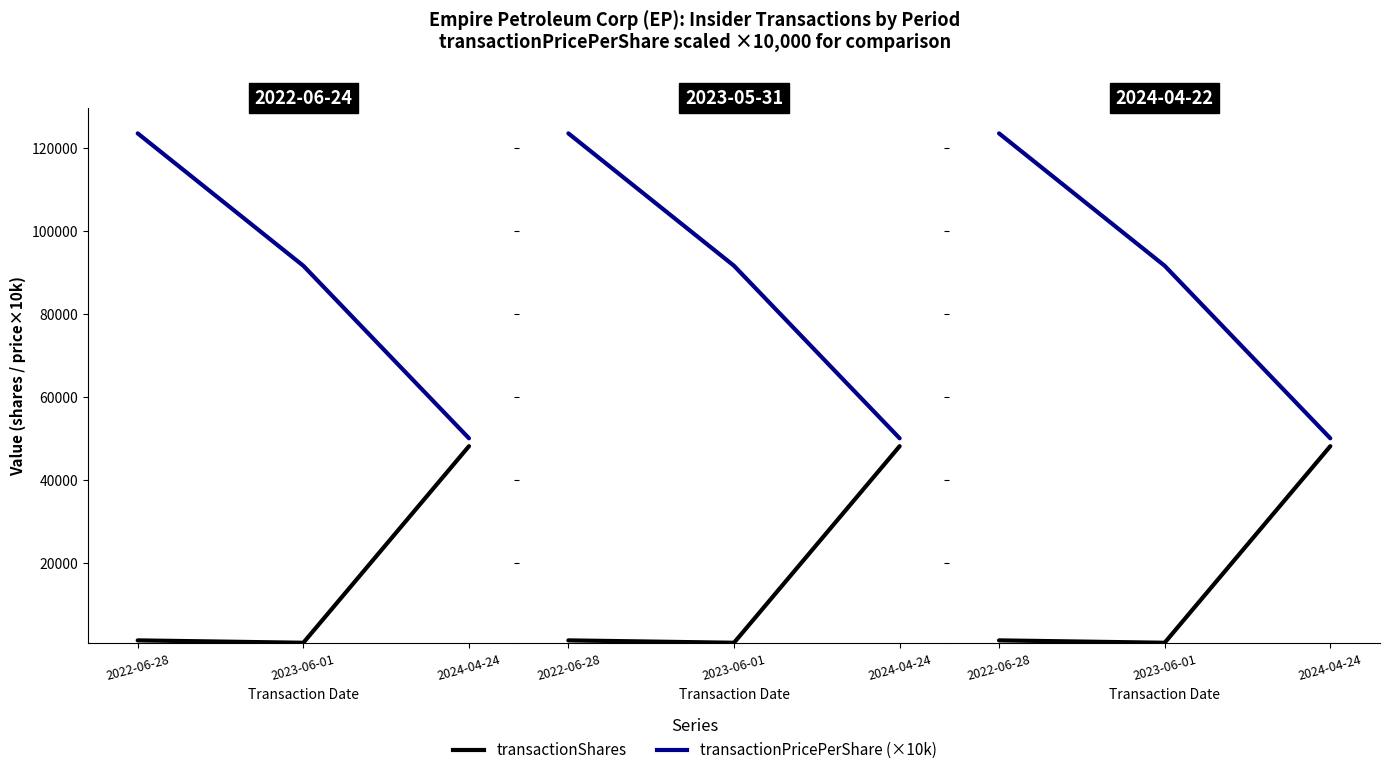

Which series has the widest spread of values?

transactionPricePerShare